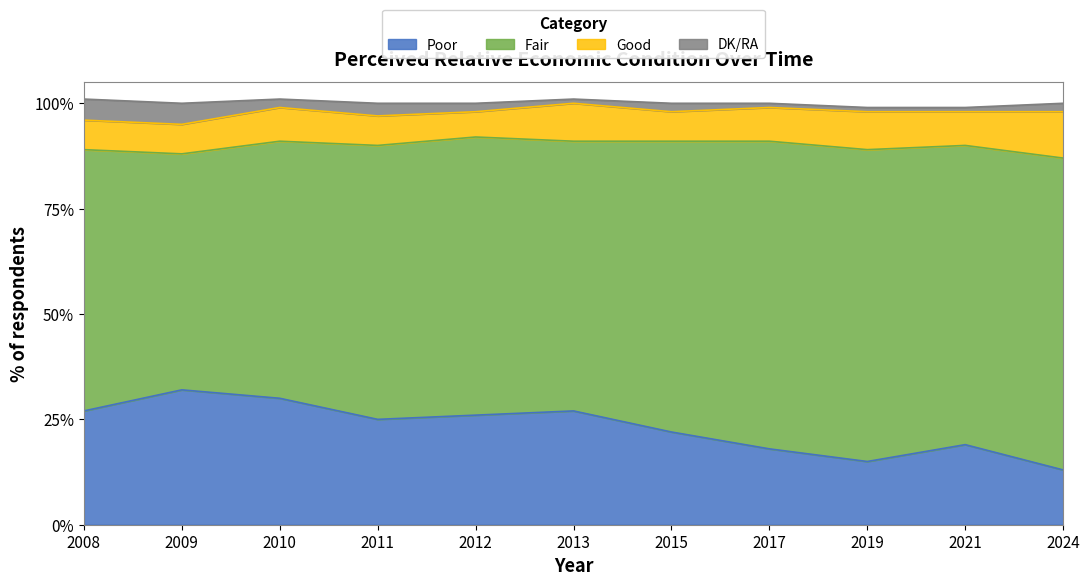

What is the total value across all series at 2017?

100